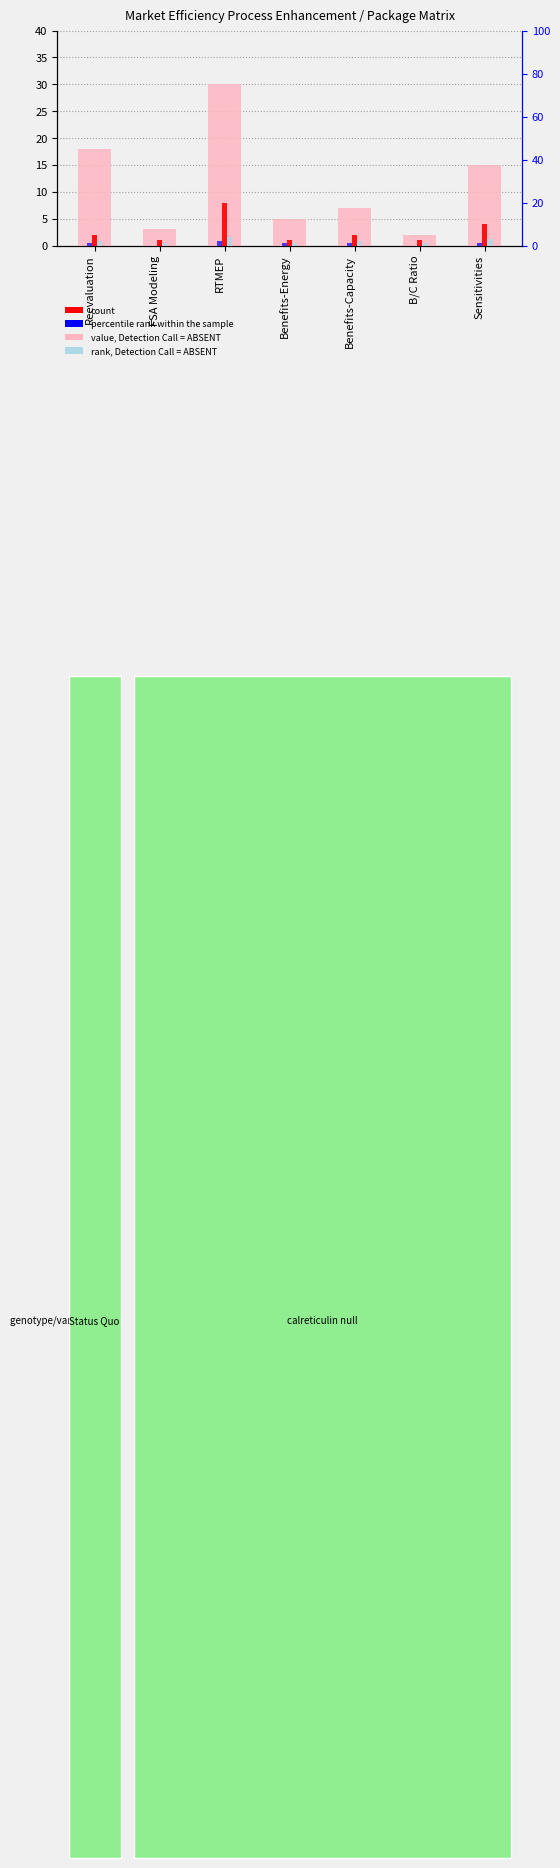

How many data points in value, Detection Call = ABSENT are less than 7?

3